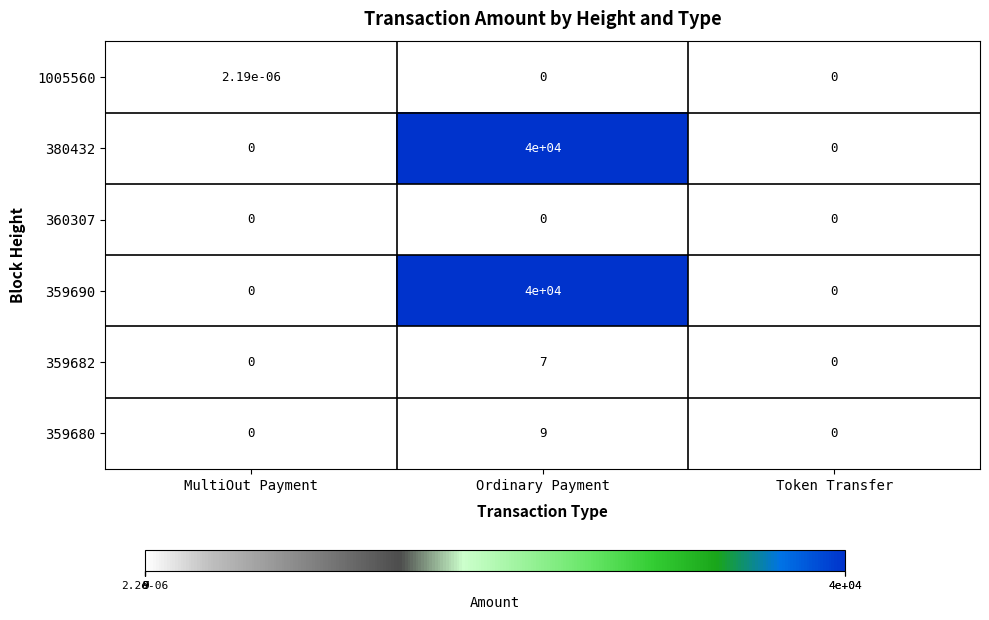

The 380432 series shows 0.0 at Token Transfer. True or false?

True